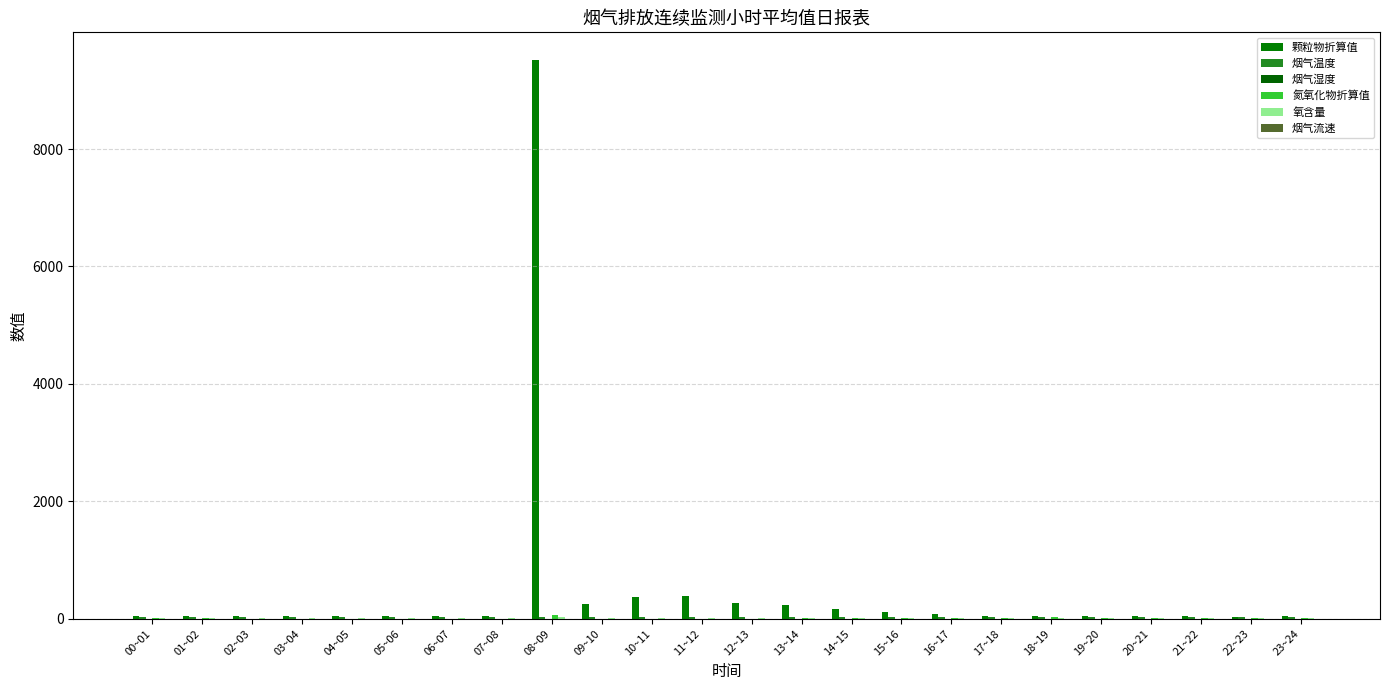

What is the label of the 6th bar from the left?

05~06